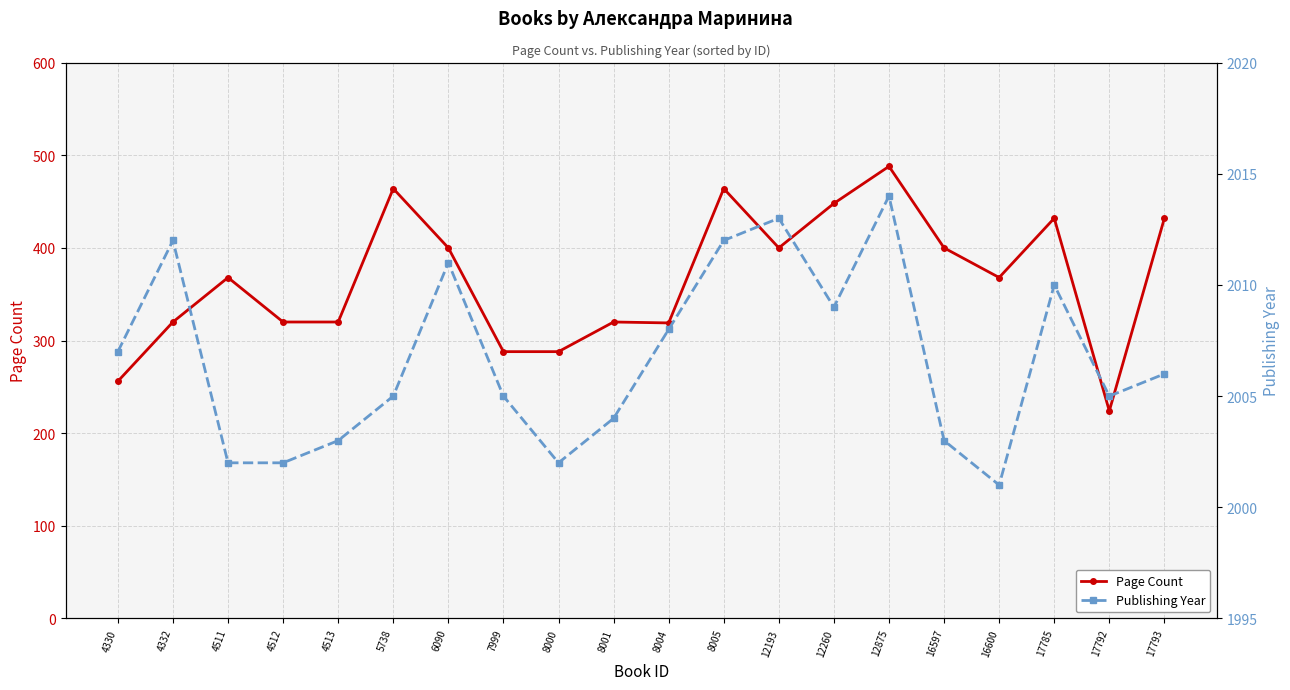

At which category does Publishing Year reach its first local valley?

8000